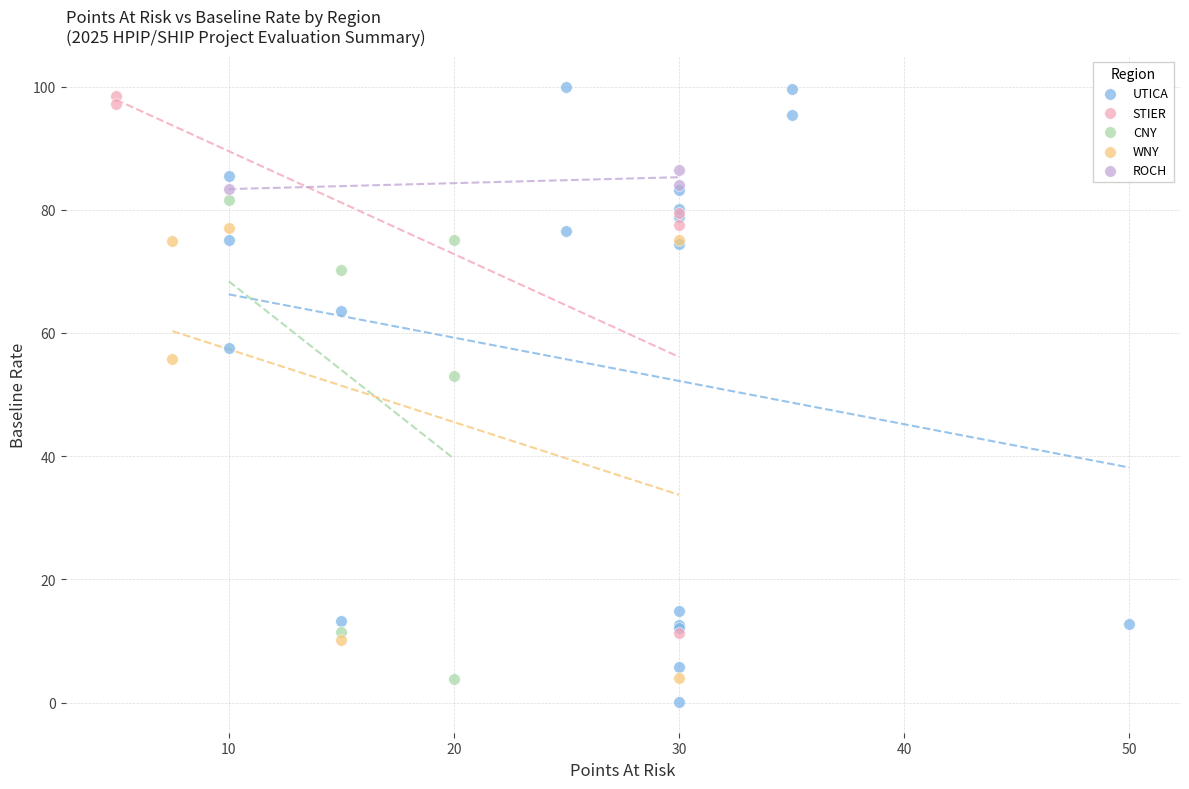

Which series has the largest Y range (max minus min)?

UTICA